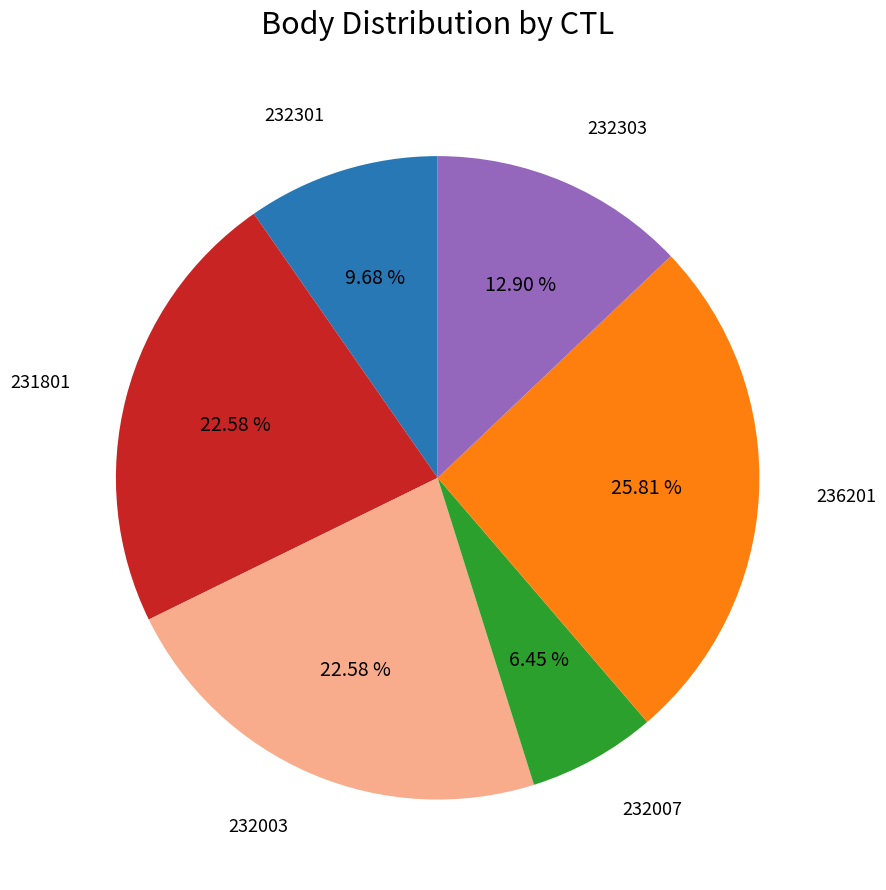

To the nearest percent, what is the combined percentage of 231801 and 232007?

29%